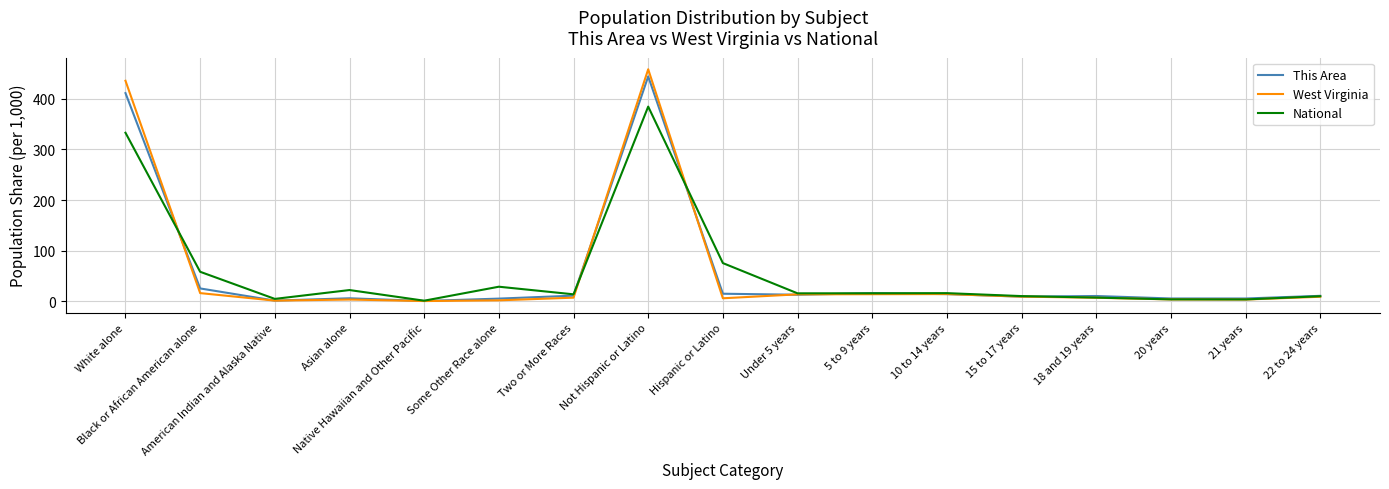

What are all the series names shown in the legend?

This Area, West Virginia, National